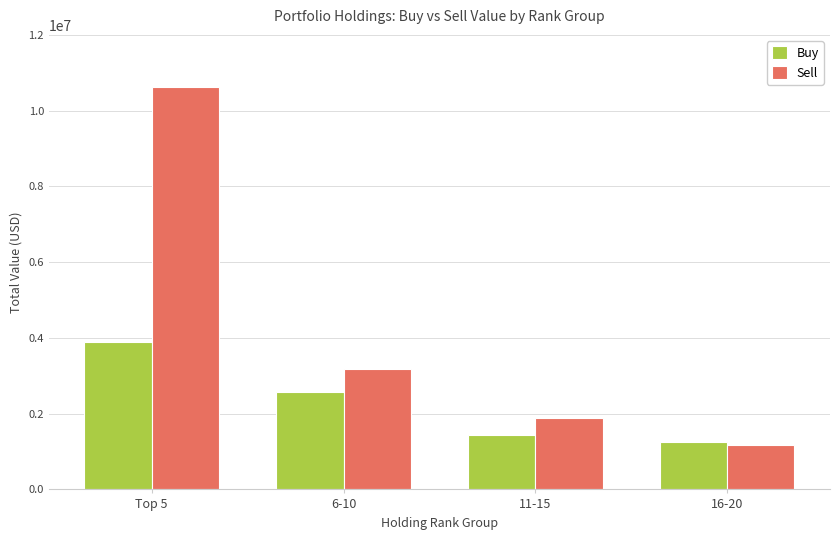

Is it true that Buy equals 483503 at 16-20?

False